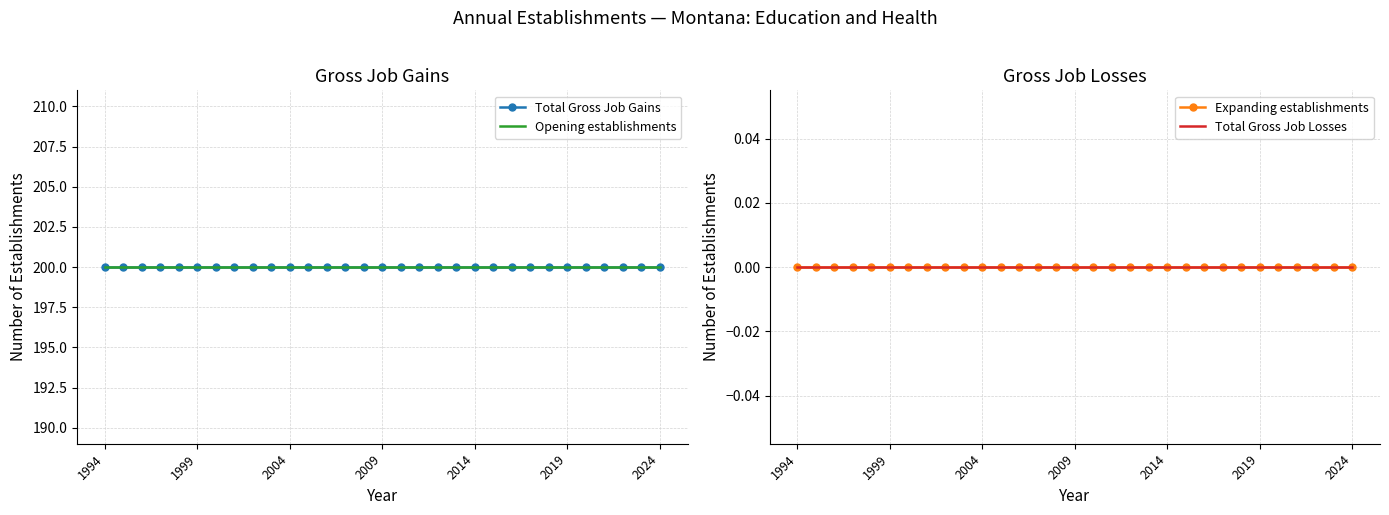

Does the chart have visible grid lines?

Yes